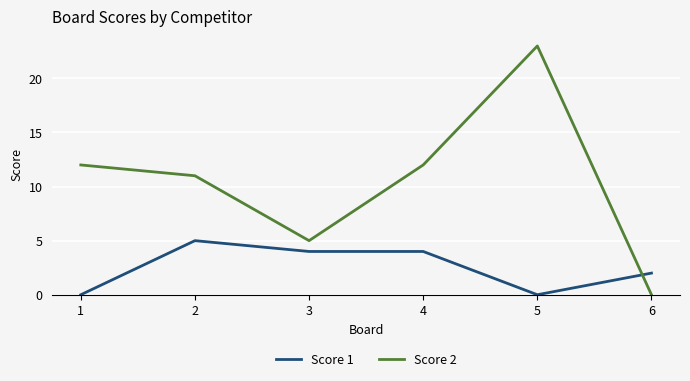

Which series has the largest total across all categories?

Score 2